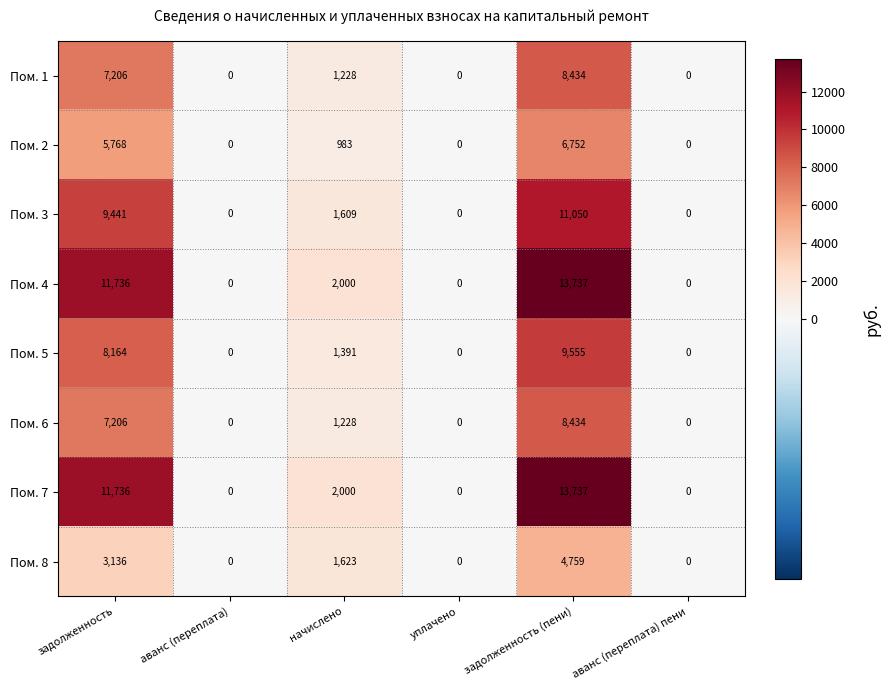

At which label does Пом. 7 reach its peak?

задолженность (пени)